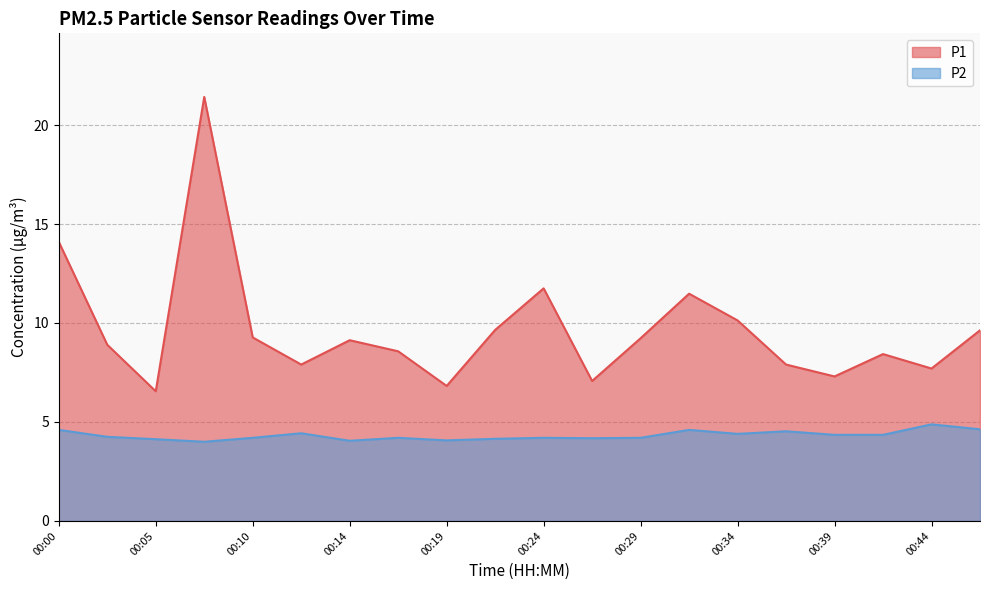

What is the maximum value shown in the chart?

21.4